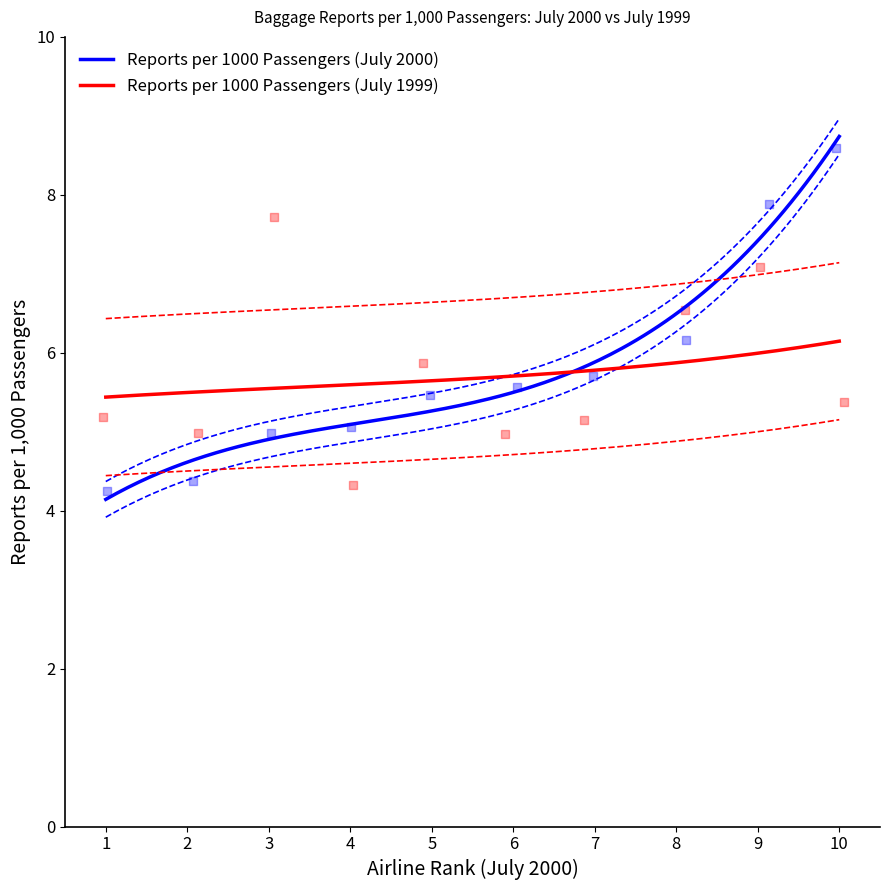

Which series contains the highest Y value?

Reports per 1000 Passengers (July 2000)